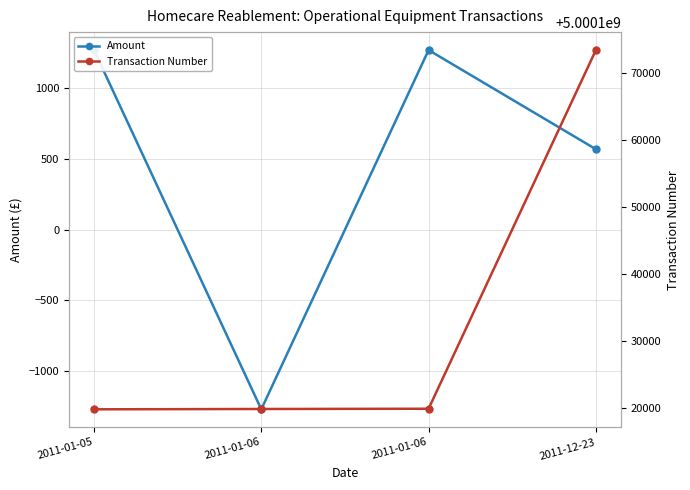

How many values in the Transaction Number series are below 5000119955?

2